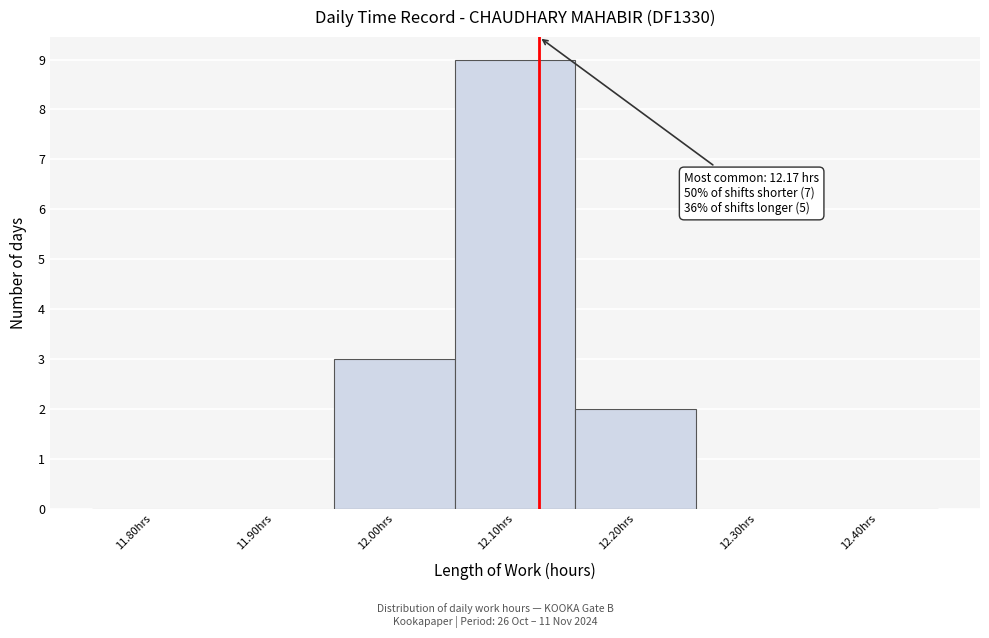

Reading left to right, what are all the values shown in this chart?

11.80hrs=0	11.90hrs=0	12.00hrs=3	12.10hrs=9	12.20hrs=2	12.30hrs=0	12.40hrs=0